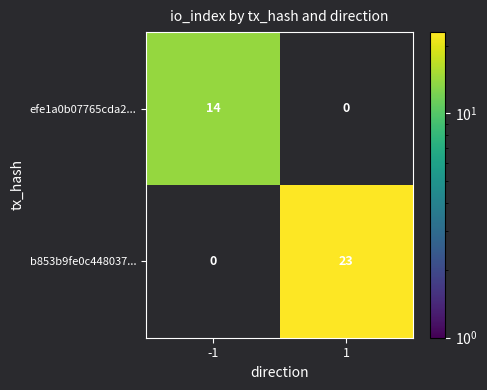

Which series has the widest spread of values?

b853b9fe0c448037...